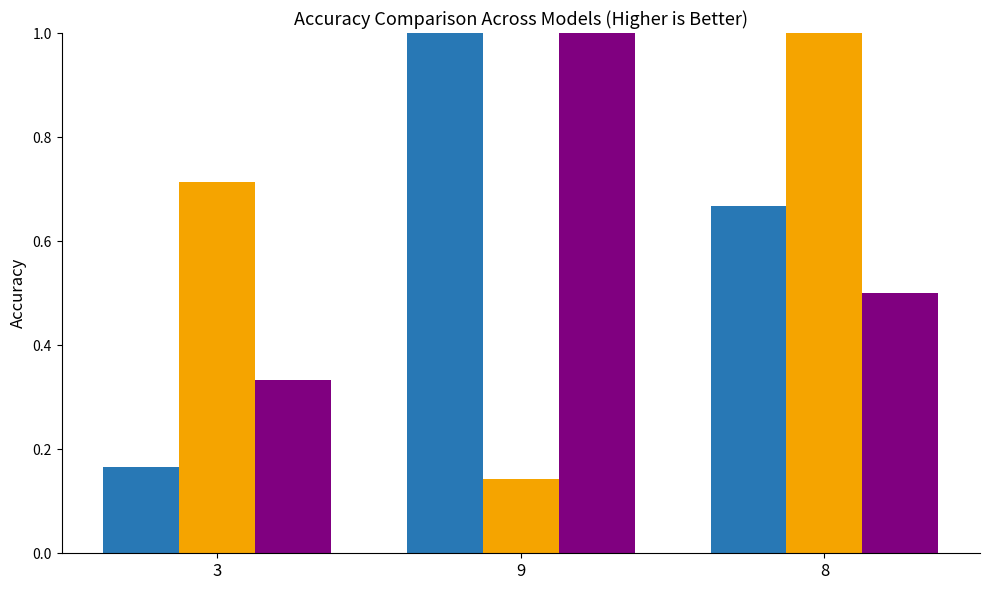

What is the maximum value shown in the chart?

1.0